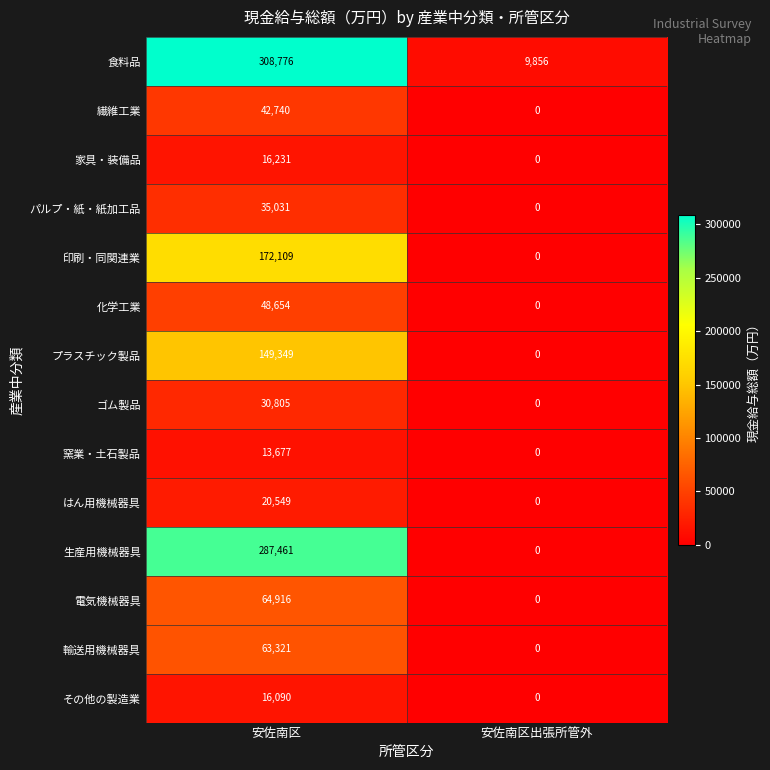

What is the sum of all 繊維工業 values?

42740